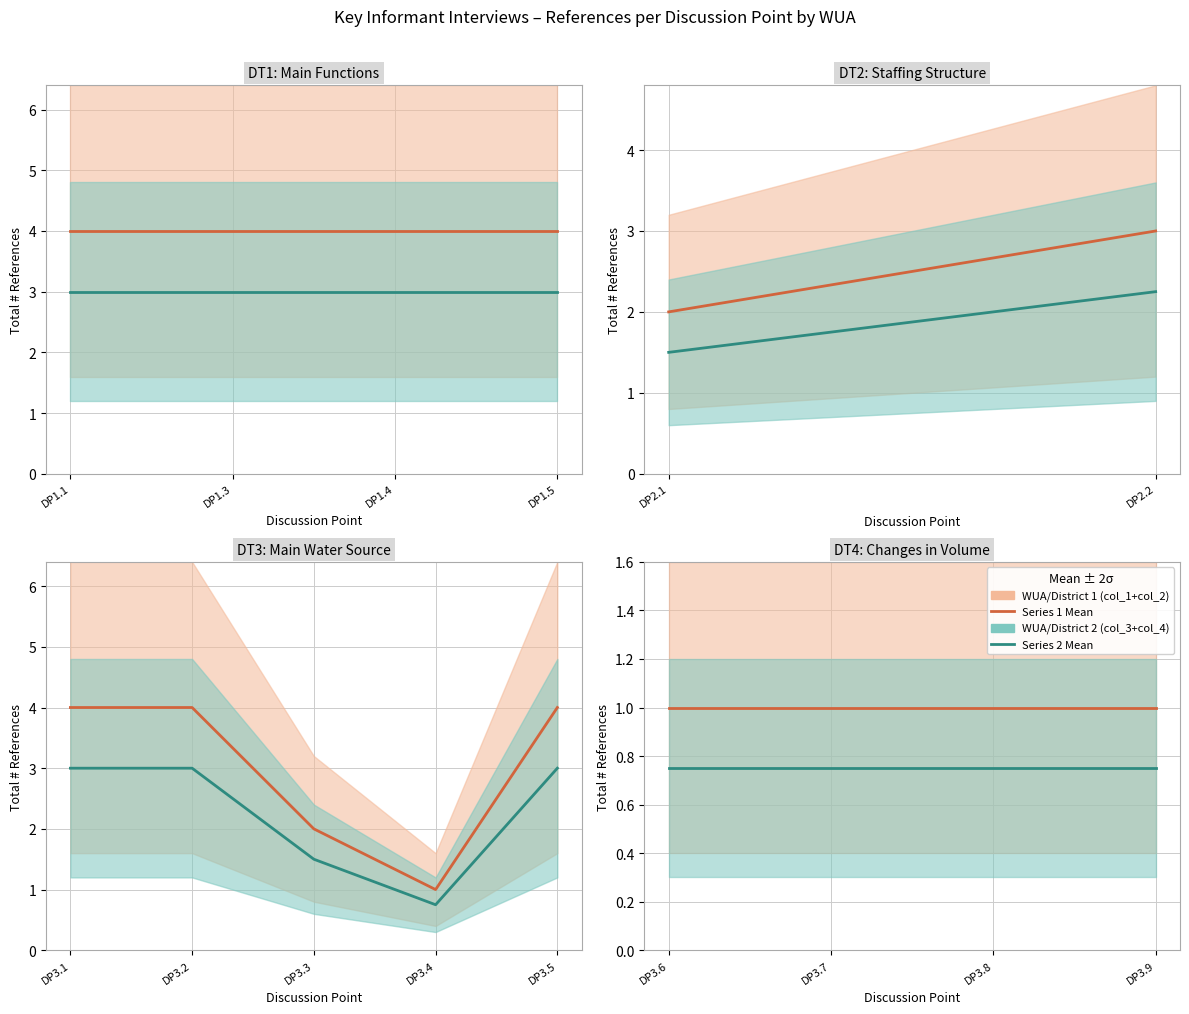

True or false: WUA 1 mean and WUA 2 mean cross at least once.

False